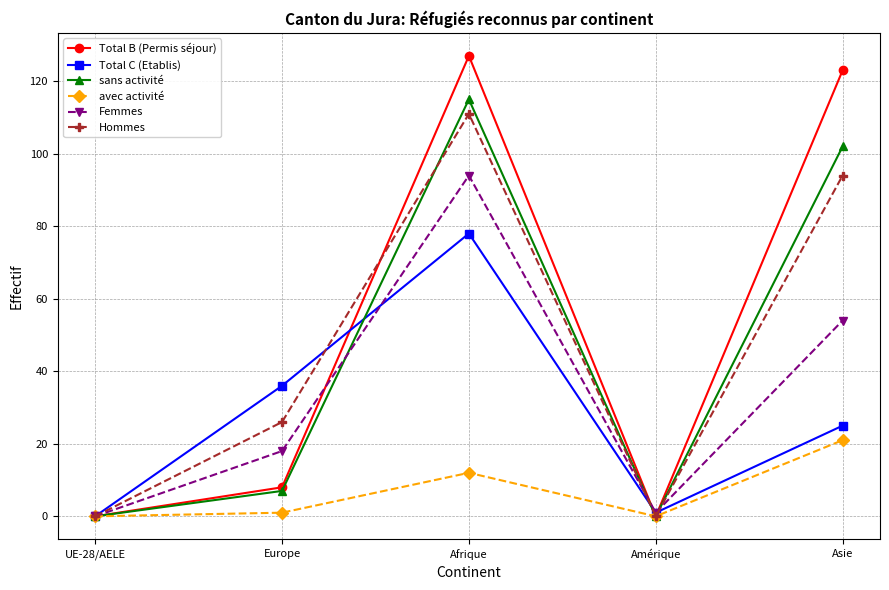

What is the average value of the Total B (Permis séjour) series?

52